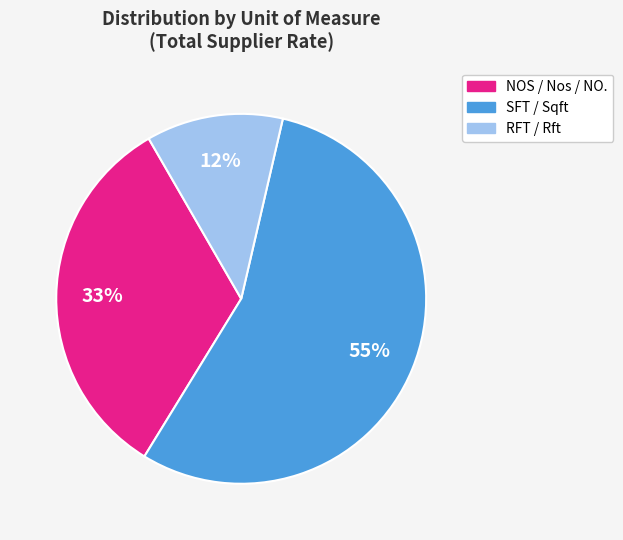

Is there any slice that represents more than half of the pie?

Yes